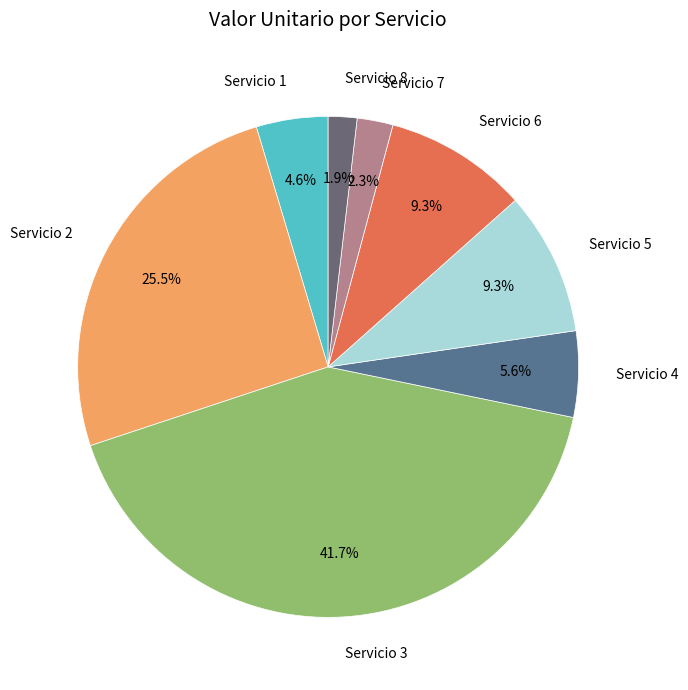

What is the largest slice in the pie chart?

Servicio 3